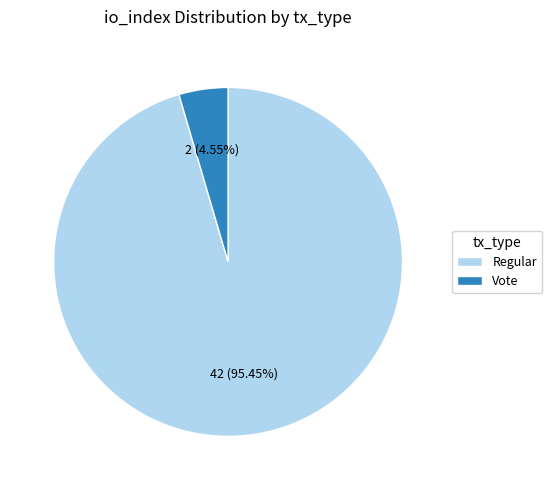

Rank the categories by value from highest to lowest.

Regular, Vote